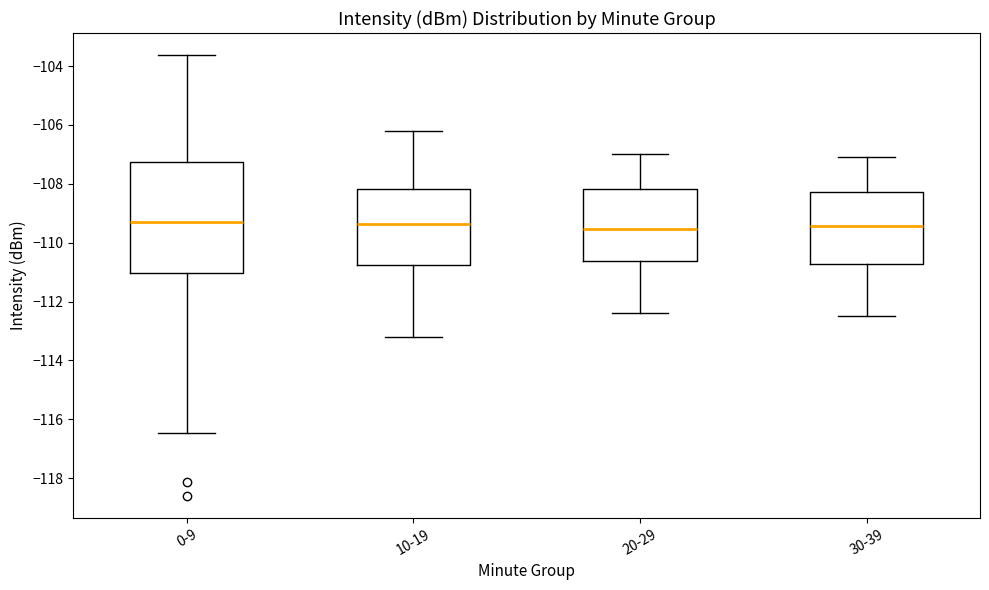

Comparing the boxes themselves (not the whiskers), which one is the tallest?

0-9